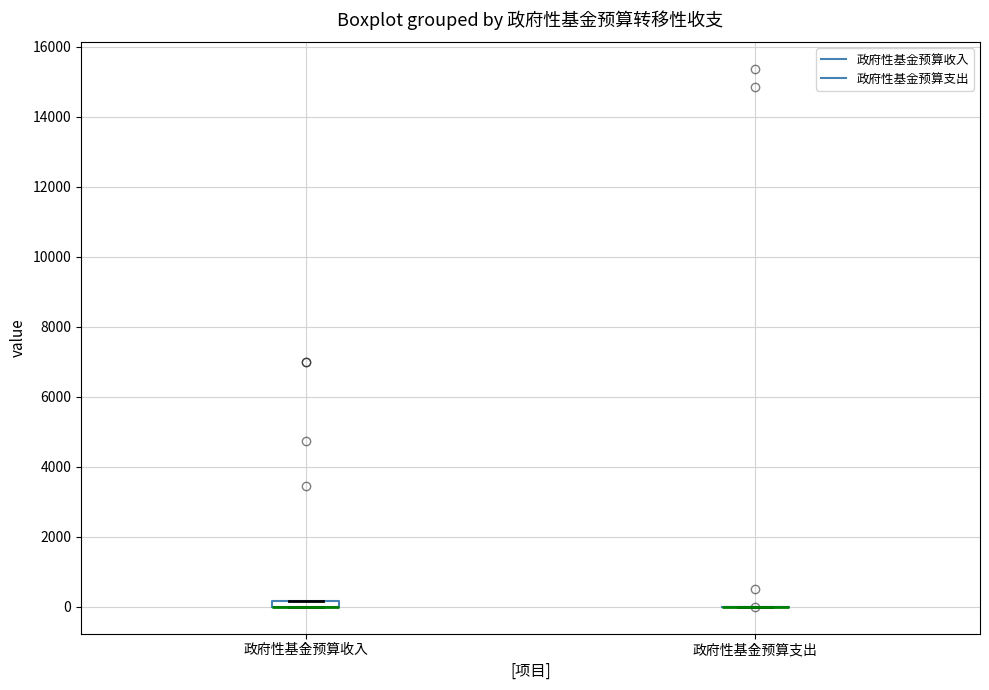

Where is the lower edge of the box for 政府性基金预算收入 on the y-axis? The values are not printed on the chart, so give them approximately, as read against the axis.

0